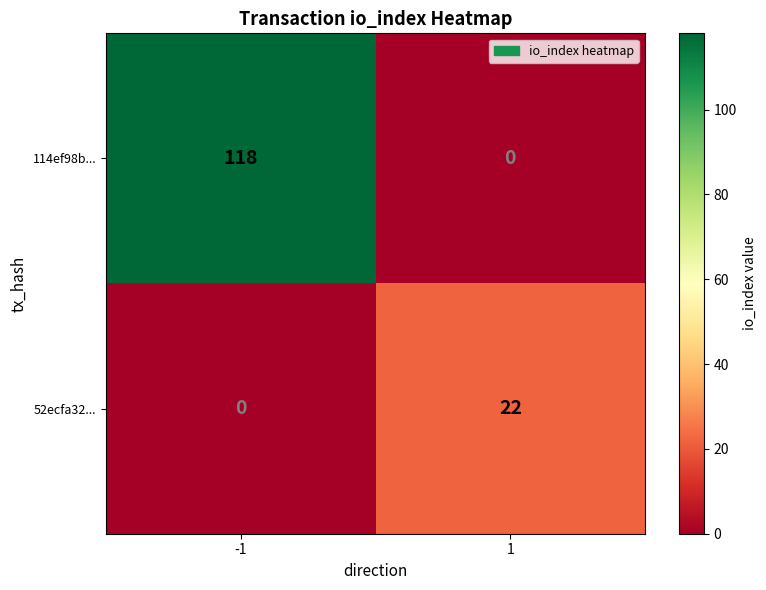

Is the value of 52ecfa32... at 1 greater than the value of 114ef98b... at -1?

No